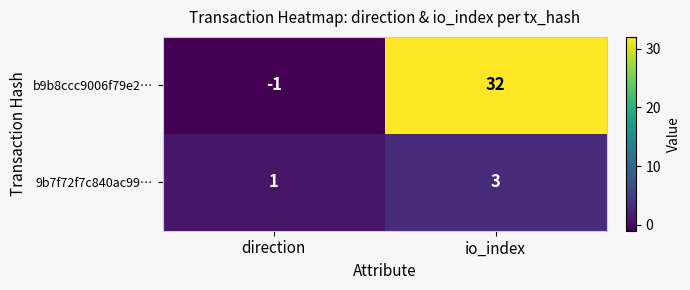

Which series has the largest range (max minus min)?

b9b8ccc9006f79e2…